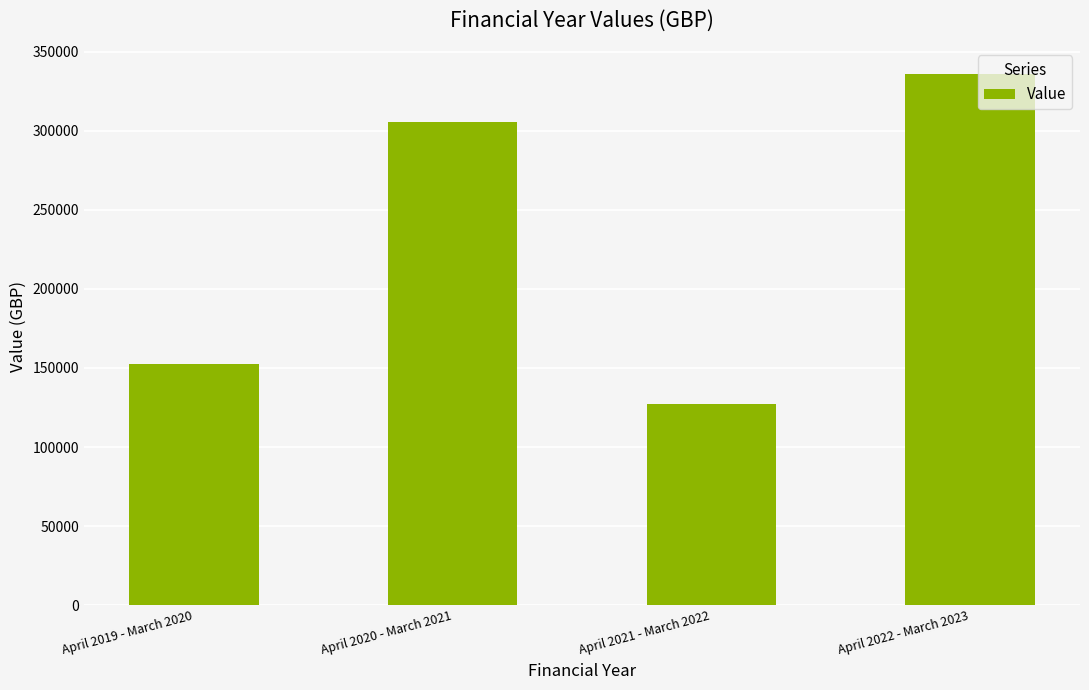

The chart shows a value of 305685.2 at April 2020 - March 2021. True or false?

True